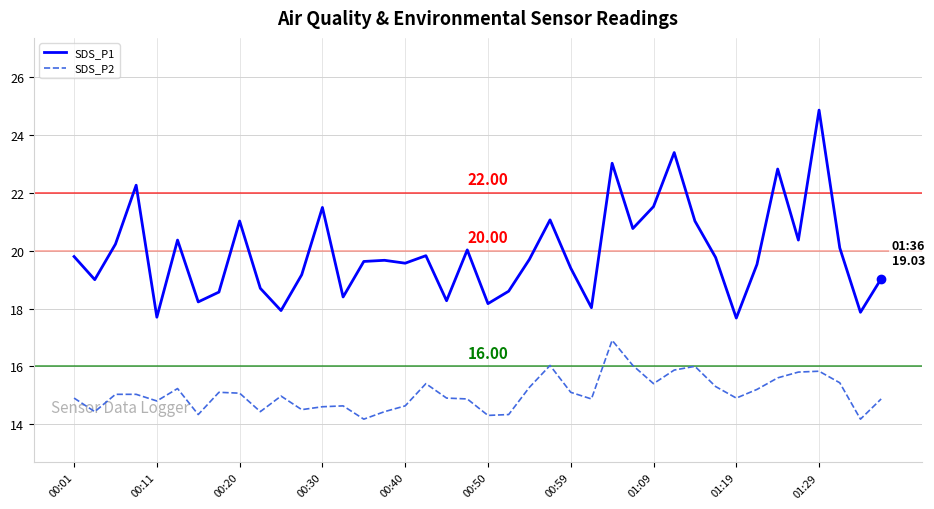

List the series in order of their overall mean, lowest first.

SDS_P2, SDS_P1